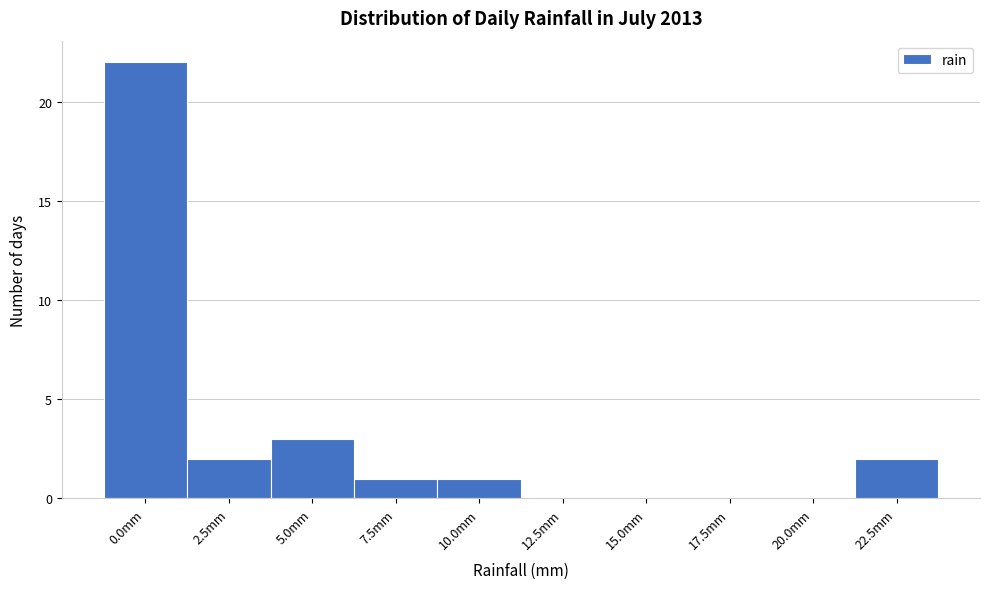

Reading left to right, extract all data points from this chart.

0.0mm=22	2.5mm=2	5.0mm=3	7.5mm=1	10.0mm=1	12.5mm=0	15.0mm=0	17.5mm=0	20.0mm=0	22.5mm=2